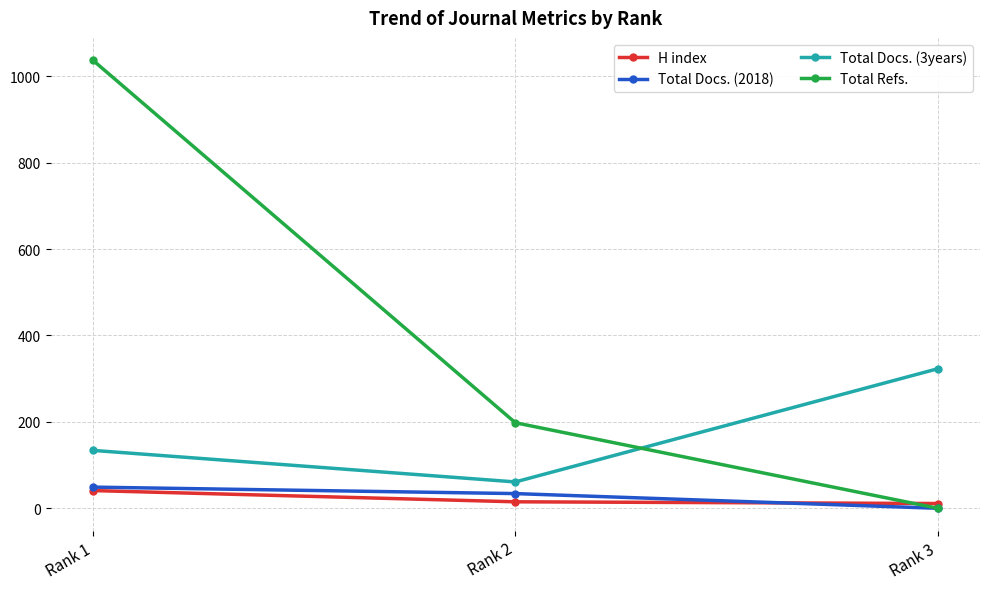

The value of Total Refs. at Rank 1 is 1037. True or false?

True